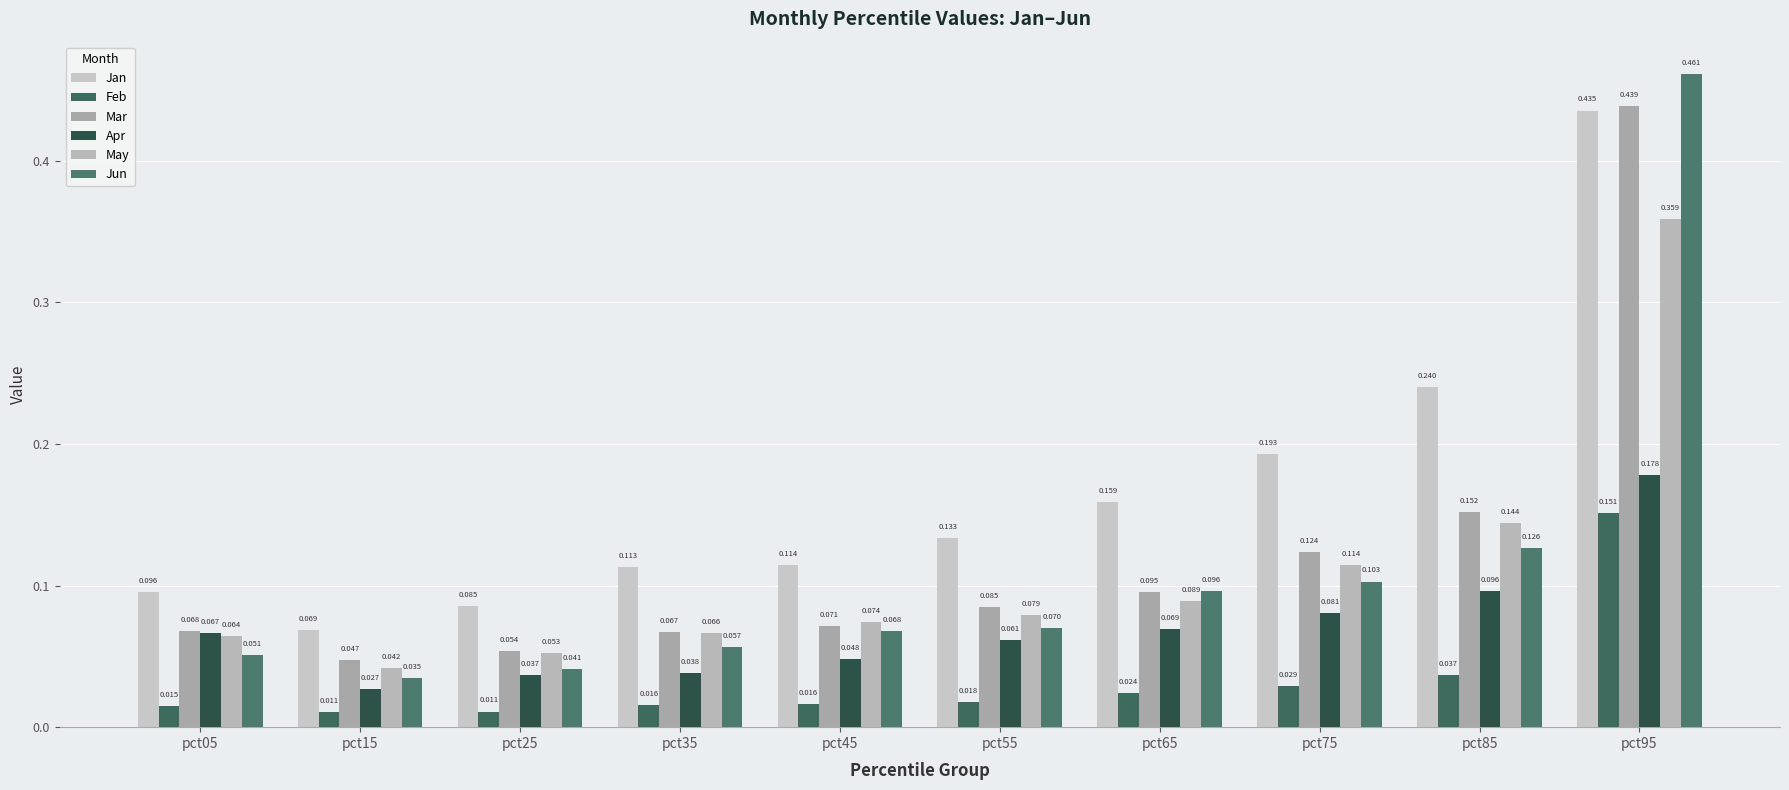

What is the difference between the highest and lowest values at pct75?

0.2